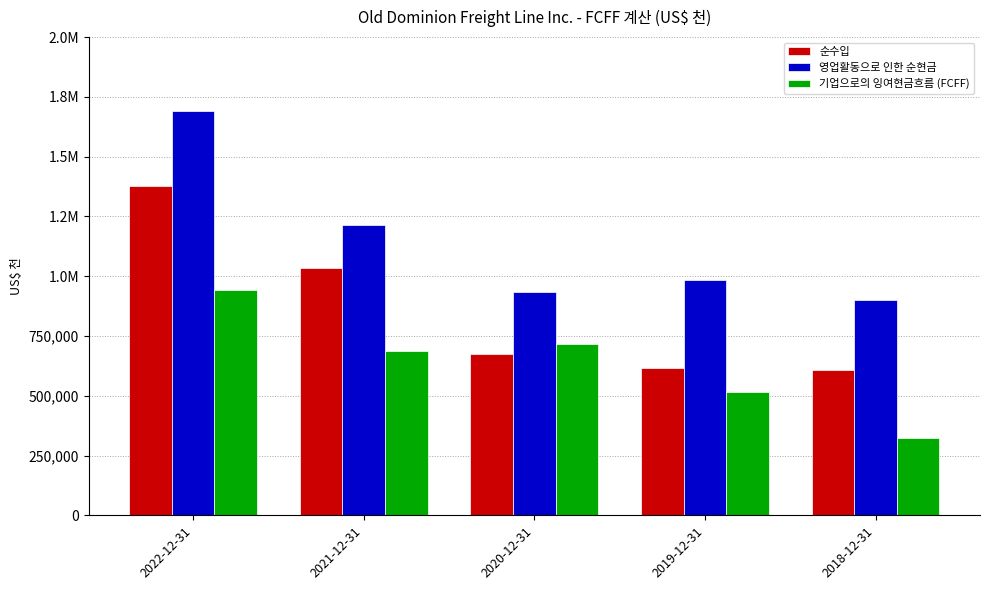

Does the chart contain stacked bars?

No